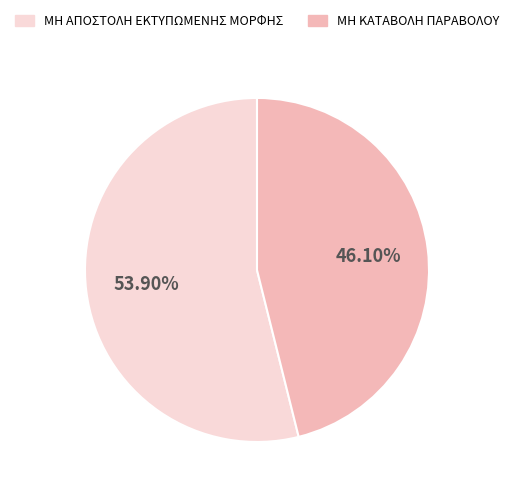

Is there any slice that represents more than half of the pie?

Yes